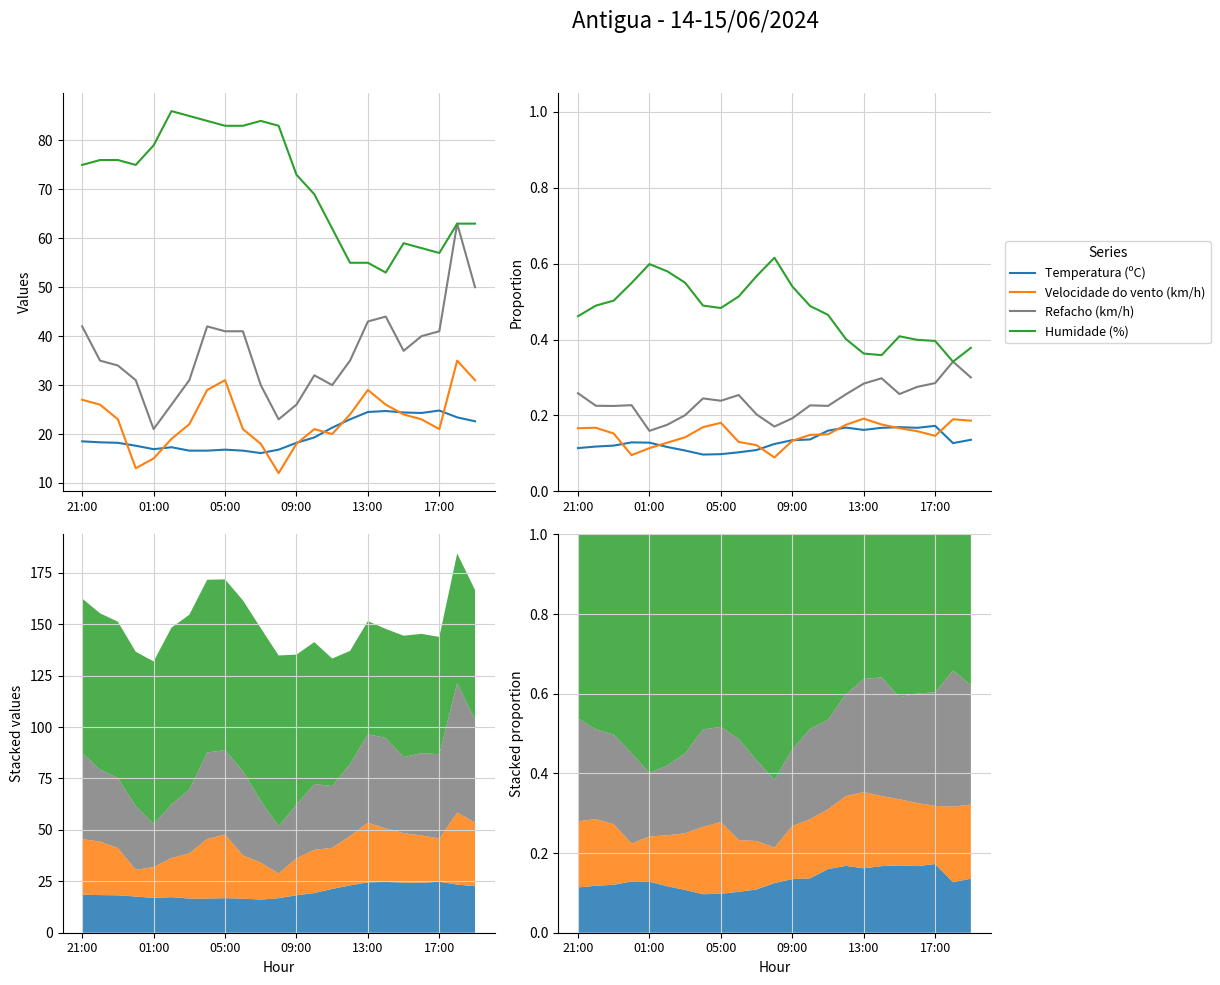

True or false: Humidade (%) has more than 1 interior local peaks.

True